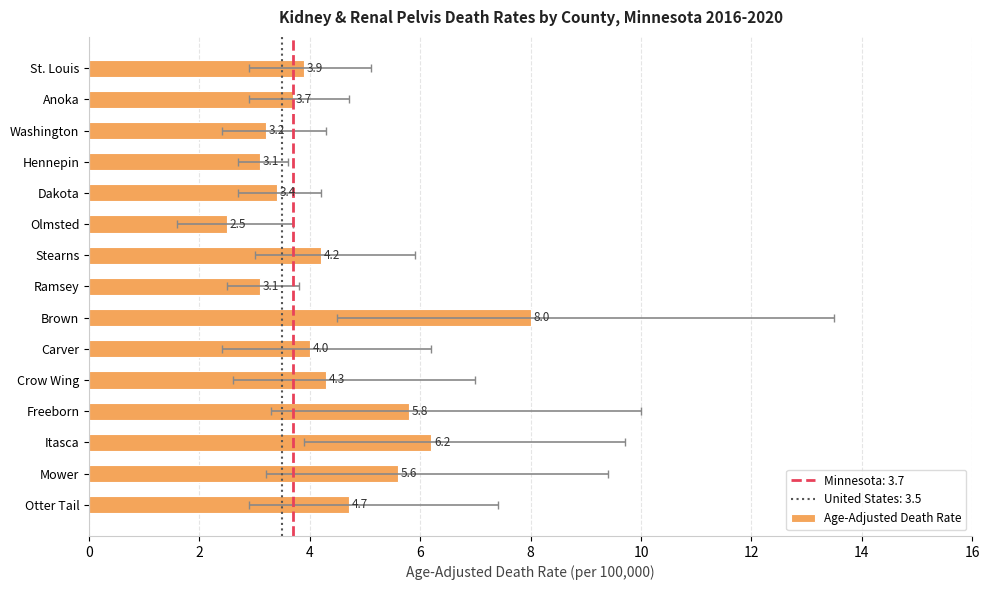

What is the value of the 10th bar from the left?

4.0